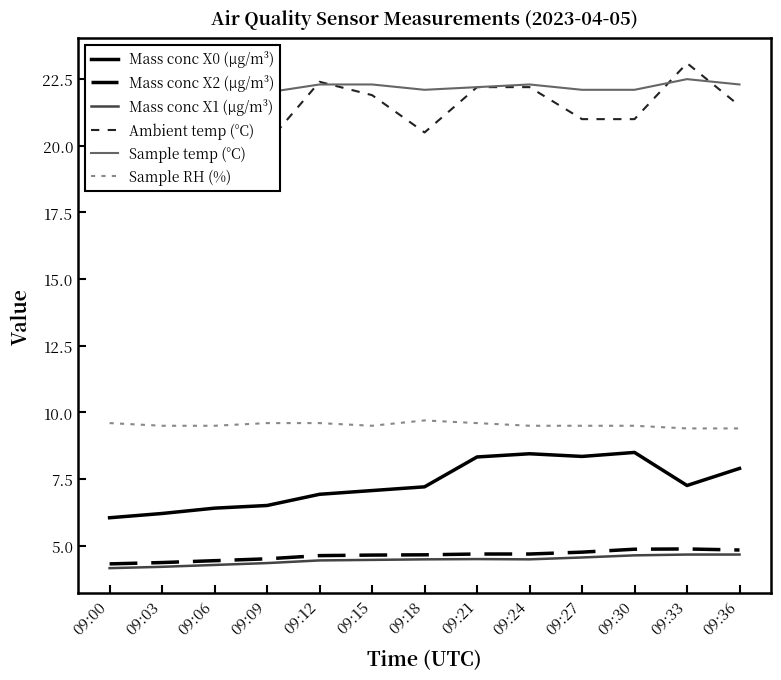

Reading left to right, list all the values displayed in this chart.

Mass conc X0 (μg/m³): 6.0	6.2	6.4	6.5	6.9	7.1	7.2	8.3	8.4	8.3	8.5	7.3	7.9
Mass conc X2 (μg/m³): 4.3	4.4	4.4	4.5	4.6	4.7	4.7	4.7	4.7	4.8	4.9	4.9	4.8
Mass conc X1 (μg/m³): 4.2	4.2	4.3	4.3	4.5	4.5	4.5	4.5	4.5	4.6	4.6	4.7	4.7
Ambient temp (°C): 20.2	22.4	21.8	20.1	22.4	21.9	20.5	22.2	22.2	21.0	21.0	23.1	21.5
Sample temp (°C): 22.0	22.2	22.3	22.0	22.3	22.3	22.1	22.2	22.3	22.1	22.1	22.5	22.3
Sample RH (%): 9.6	9.5	9.5	9.6	9.6	9.5	9.7	9.6	9.5	9.5	9.5	9.4	9.4